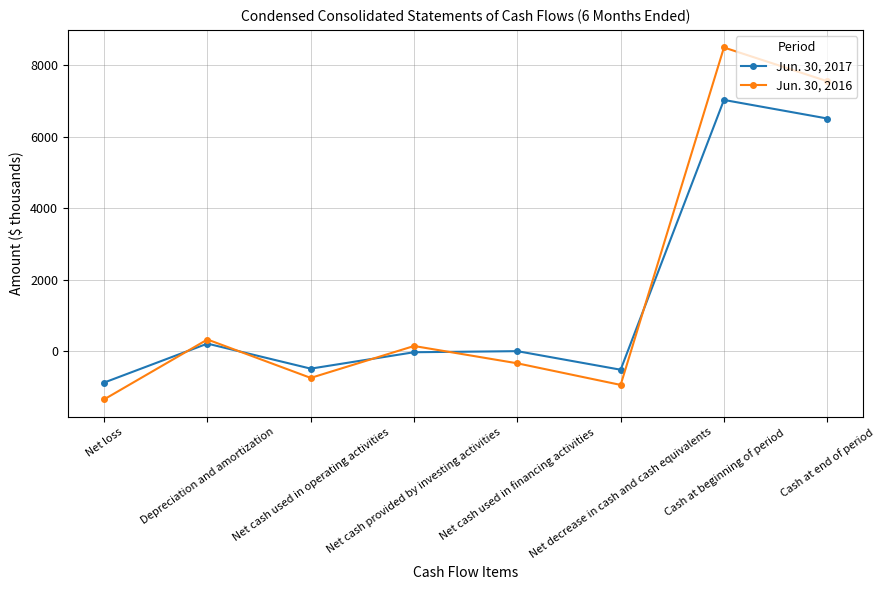

List the series in order of their overall mean, lowest first.

Jun. 30, 2017, Jun. 30, 2016